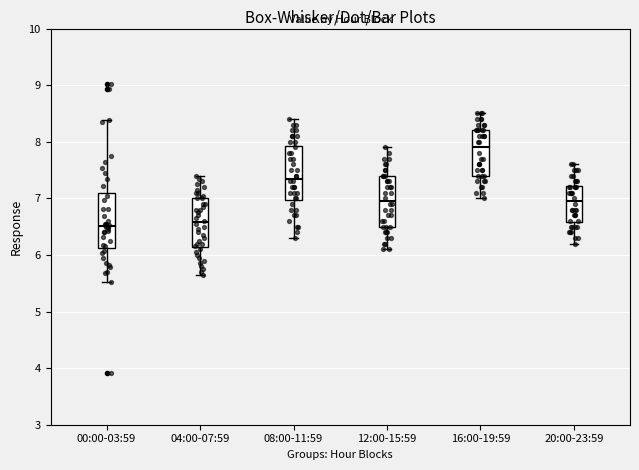

Where does the lower whisker of the box for 20:00-23:59 end on the y-axis? The values are not printed on the chart, so give them approximately, as read against the axis.

6.2